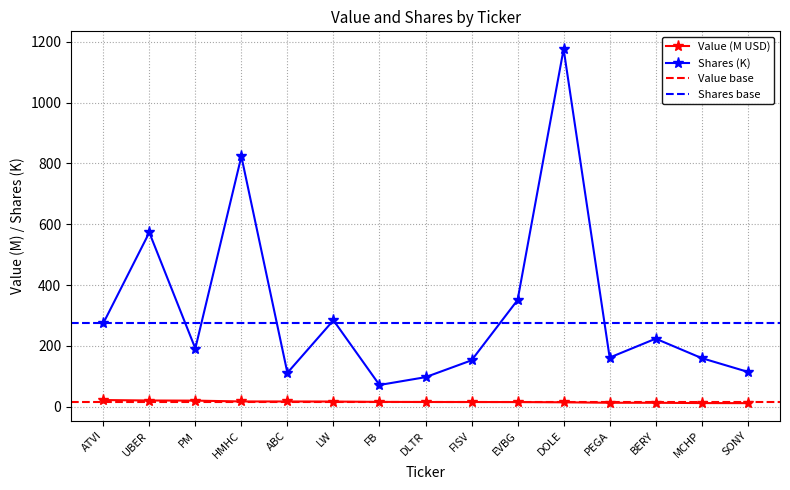

Between PM and ABC, which series saw the biggest shift?

Shares or principal amount